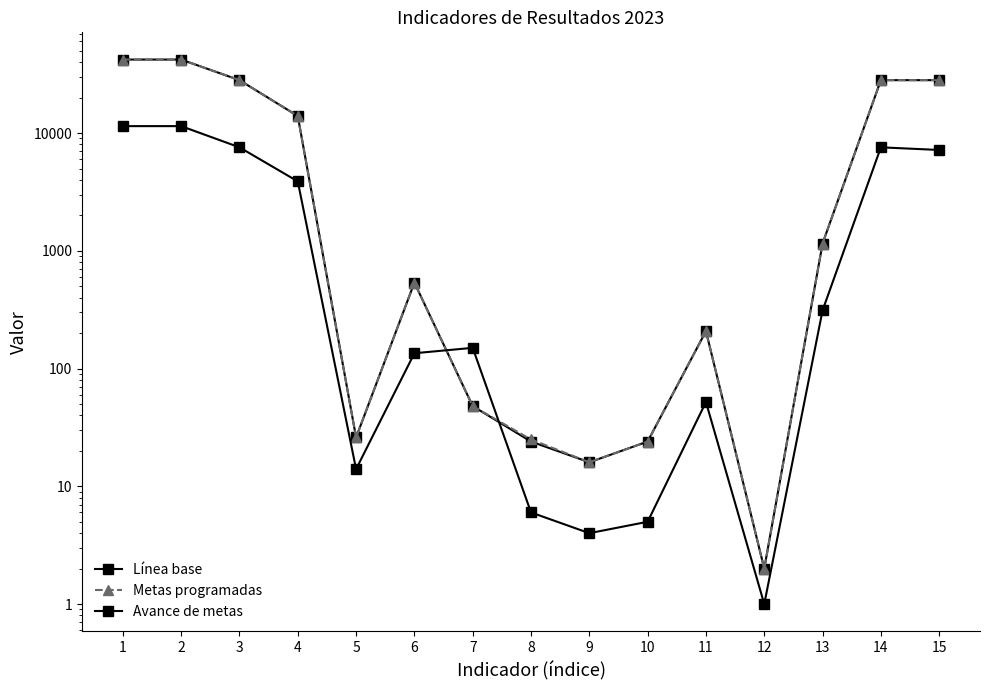

How many data points in Avance de metas are above 150?

7